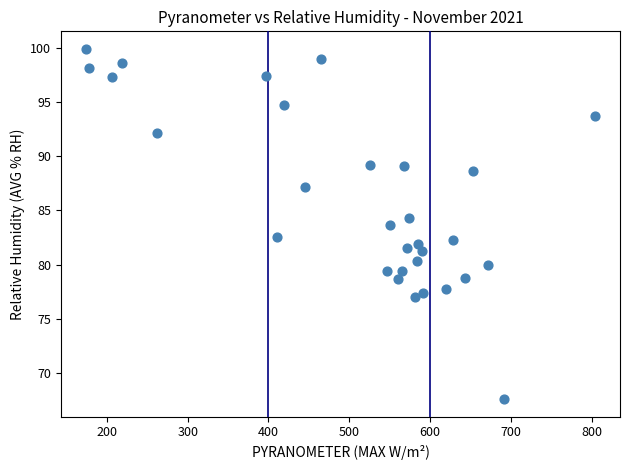

What is the range of Y values (max minus min)?

32.3